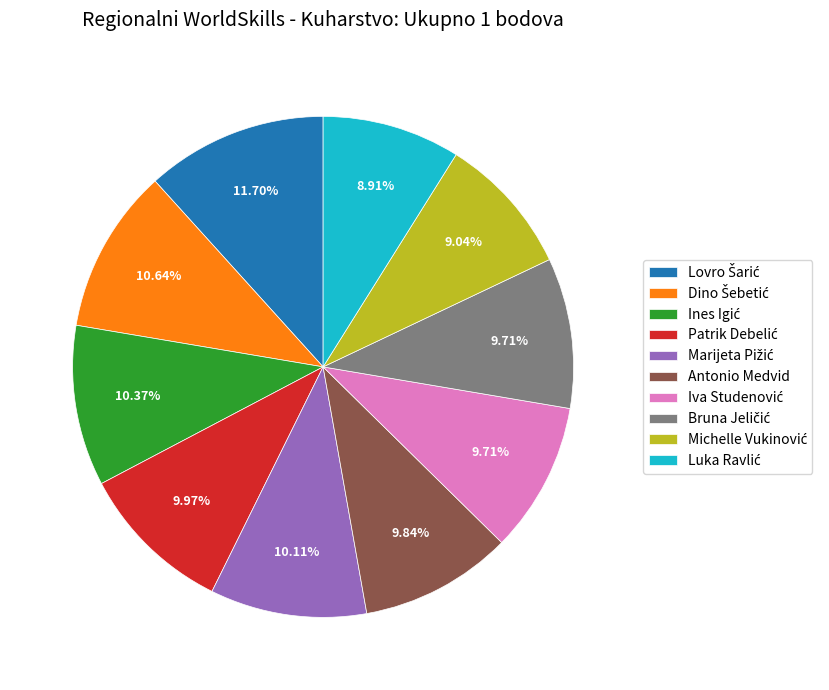

Is there a majority slice in this chart?

No